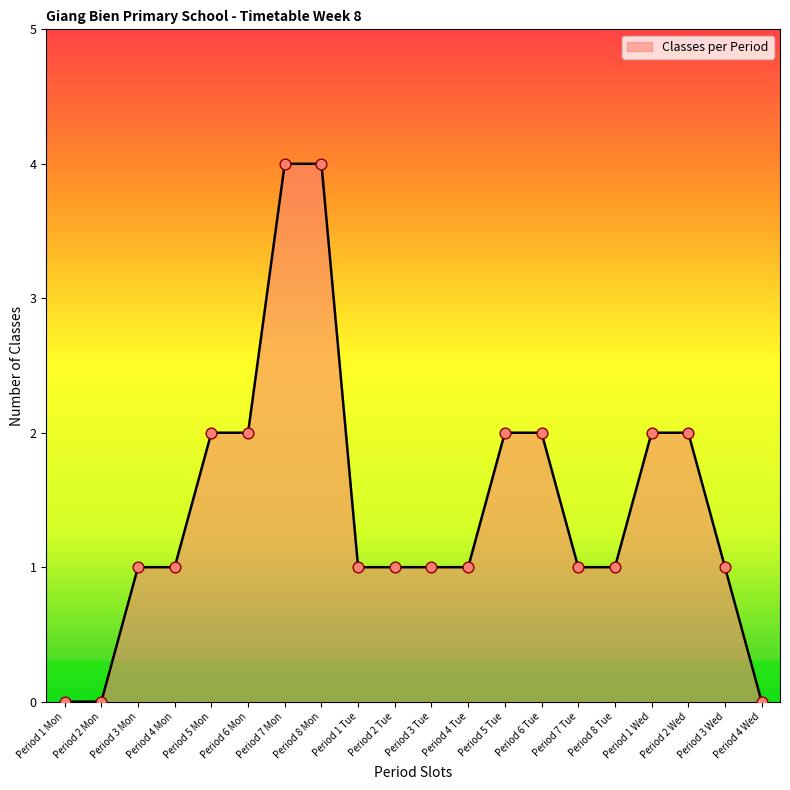

Which has a higher value, Period 8 Tue or Period 5 Mon?

Period 5 Mon